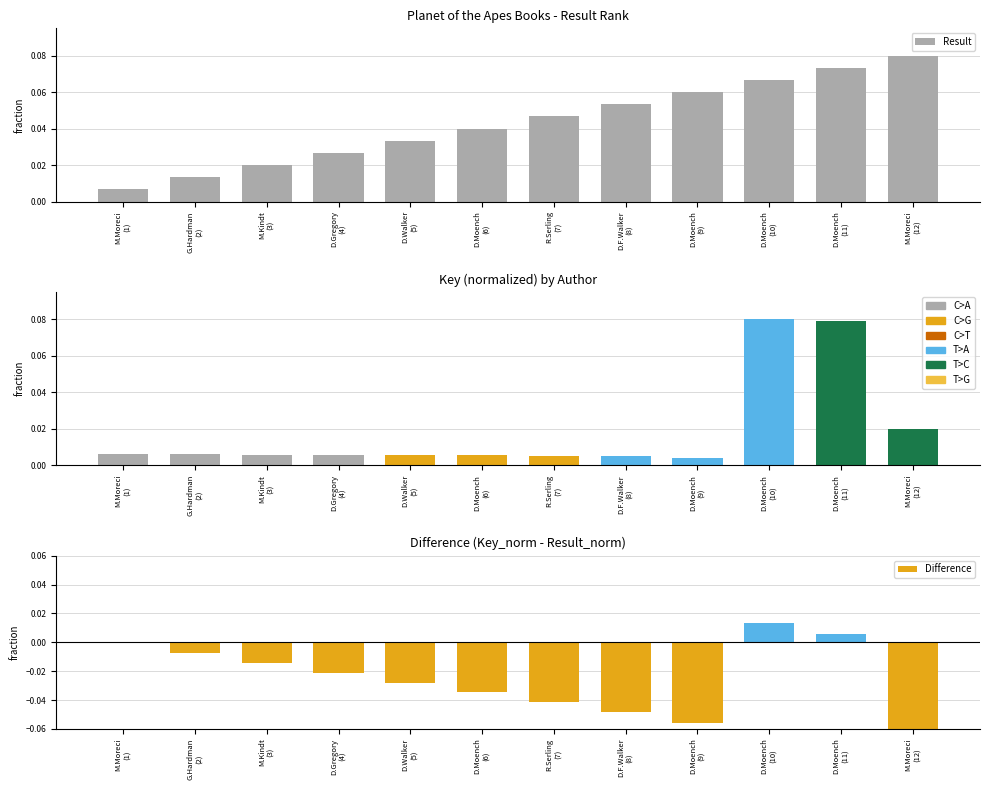

At which label does Difference reach its minimum?

M.Moreci
(12)